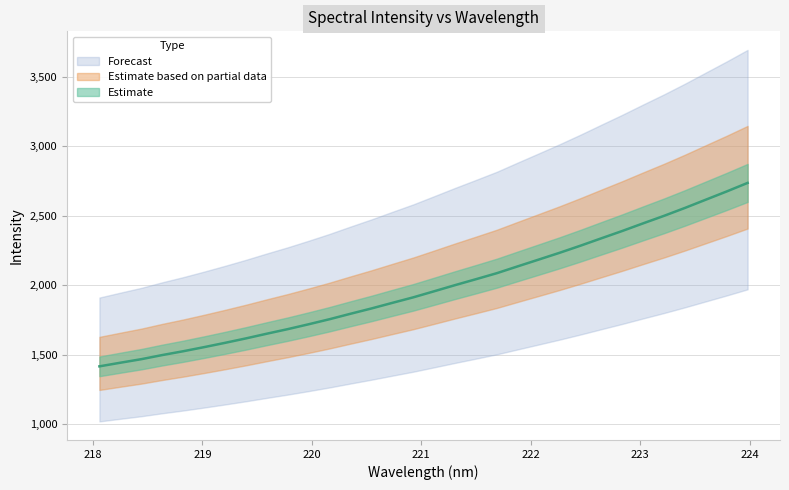

Reading right to left, extract all data points from this chart.

223.9802=2736.5	223.7895=2675.0	223.5987=2615.7	223.408=2556.3	223.2172=2499.5	223.0264=2445.4	222.8355=2390.4	222.6447=2337.7	222.4538=2284.5	222.263=2233.3	222.0721=2184.4	221.8812=2135.8	221.6902=2086.6	221.4993=2043.2	221.3083=2000.5	221.1174=1956.3	220.9264=1912.6	220.7354=1872.8	220.5444=1832.5	220.3533=1794.3	220.1623=1755.2	219.9712=1718.7	219.7801=1683.7	219.589=1650.8	219.3979=1616.9	219.2067=1584.8	219.0156=1554.0	218.8244=1524.3	218.6332=1496.9	218.442=1467.2	218.2508=1441.7	218.0596=1415.6